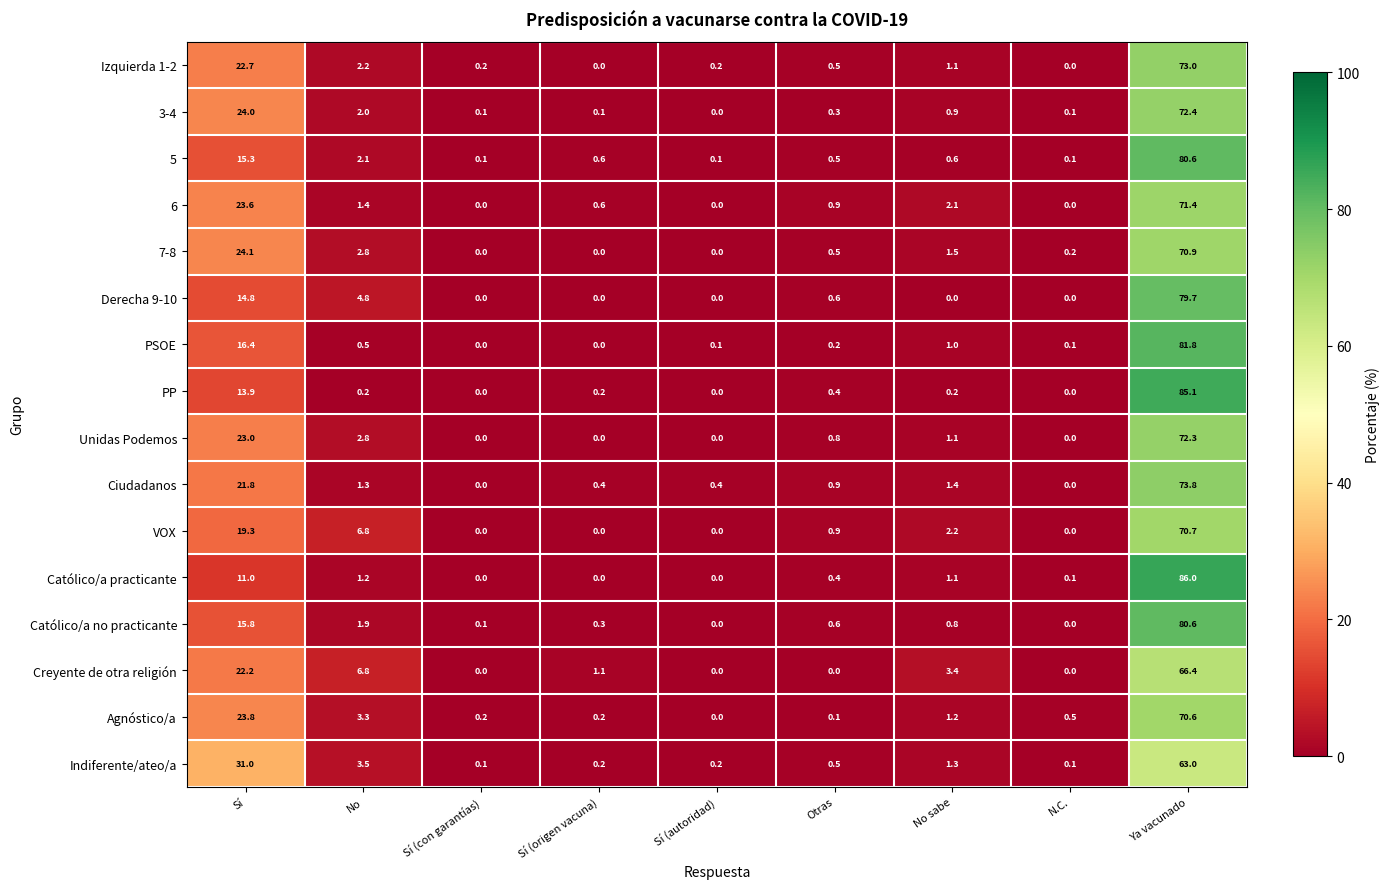

True or false: Derecha 9-10 has a value of 55.0 at N.C..

False